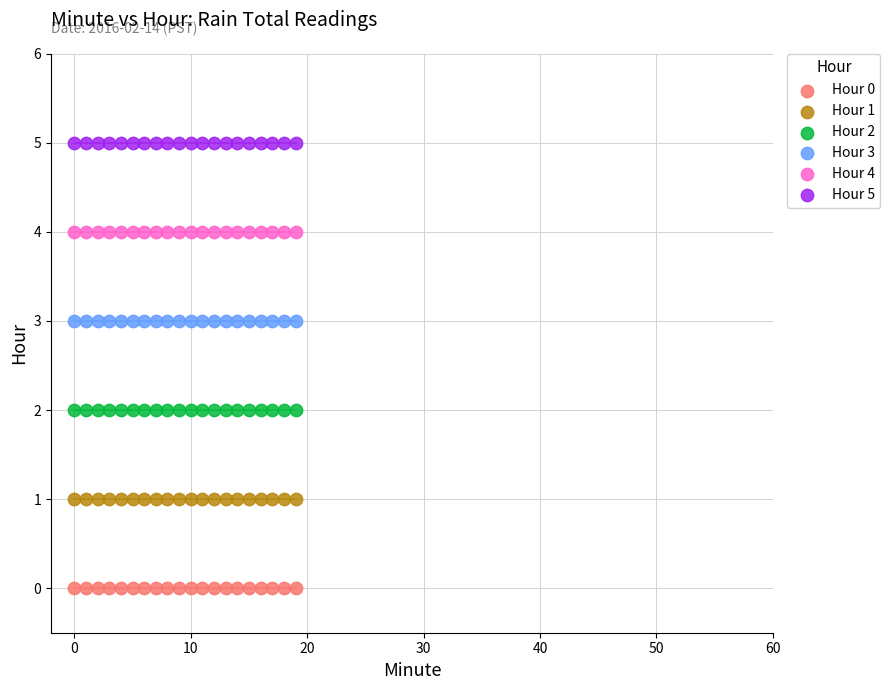

Which series contains the lowest Y value?

Hour 0